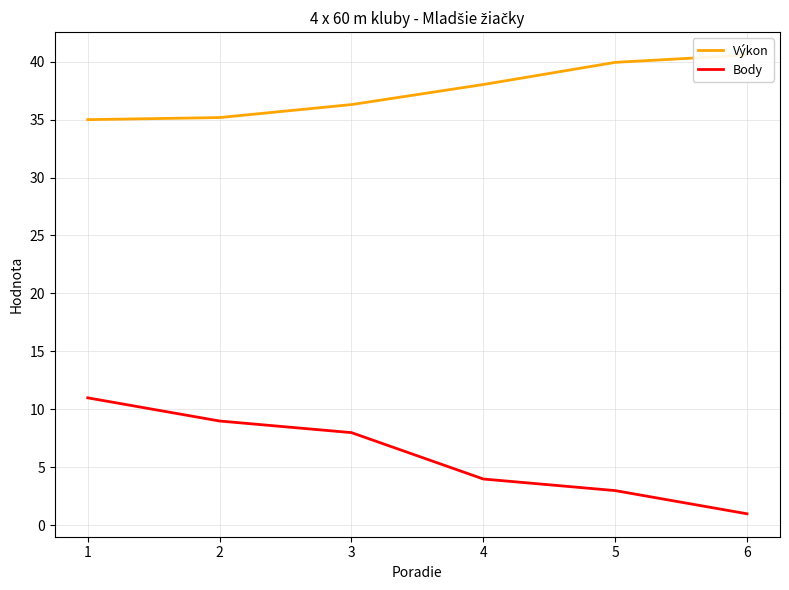

Where is Výkon nearest to the value 37?

3